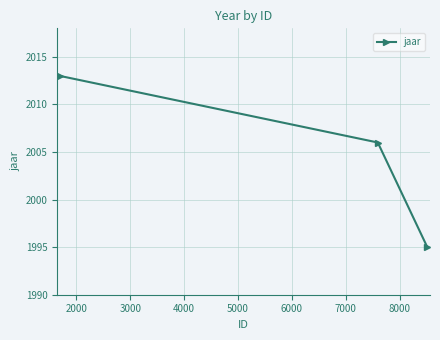

What is the difference between the second highest and minimum values?

11